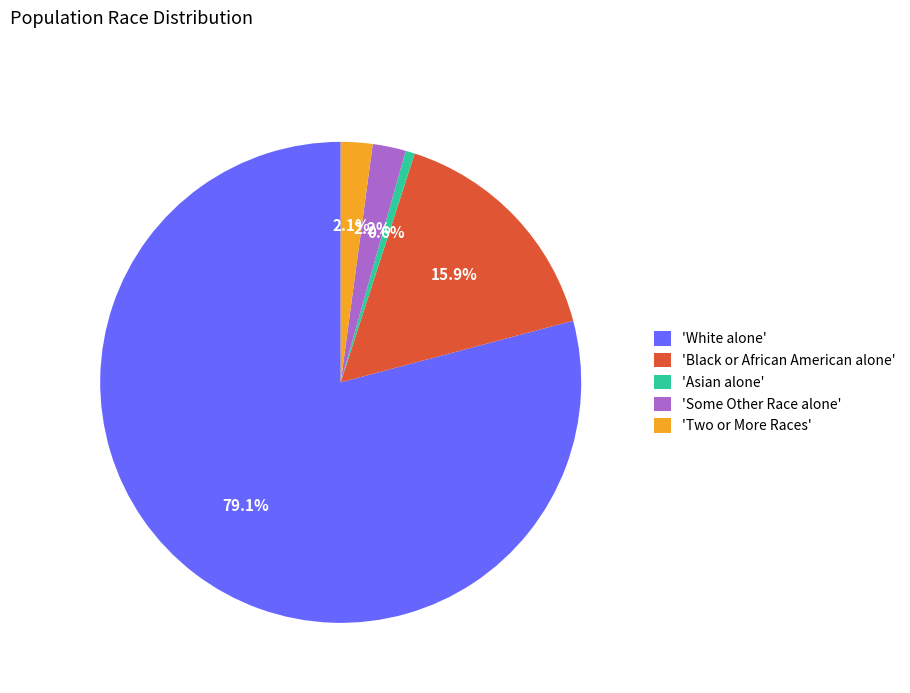

Approximately how many times larger is the value at 'Some Other Race alone' compared to 'Two or More Races'?

1.0